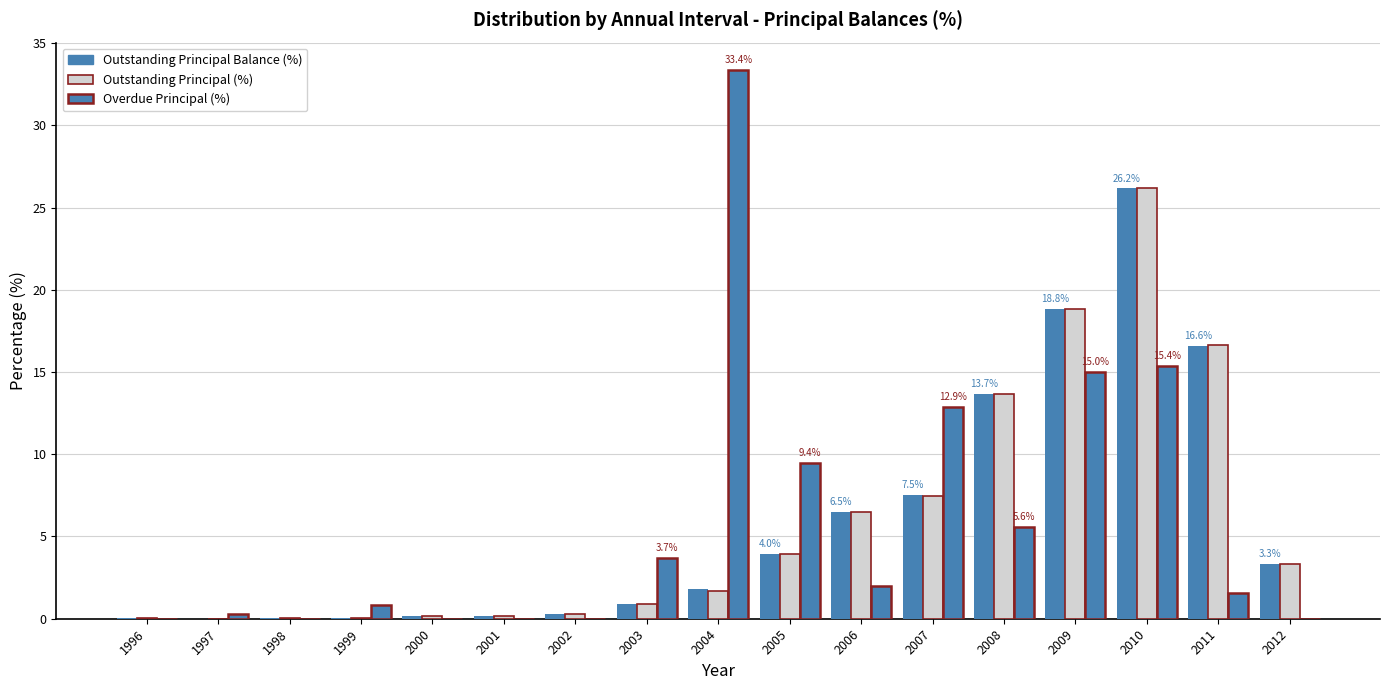

How many data points does each series have?

17